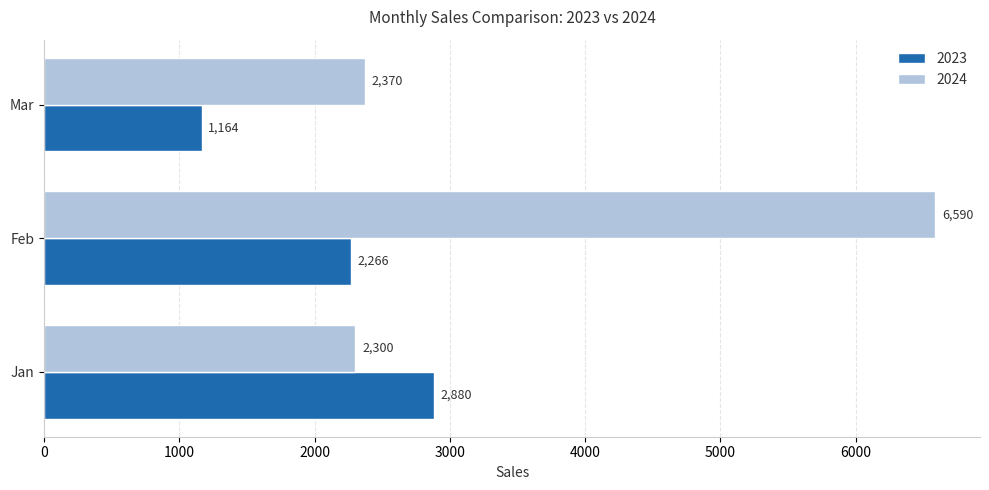

Read the 2023 value at Feb, to the nearest 50.

2250